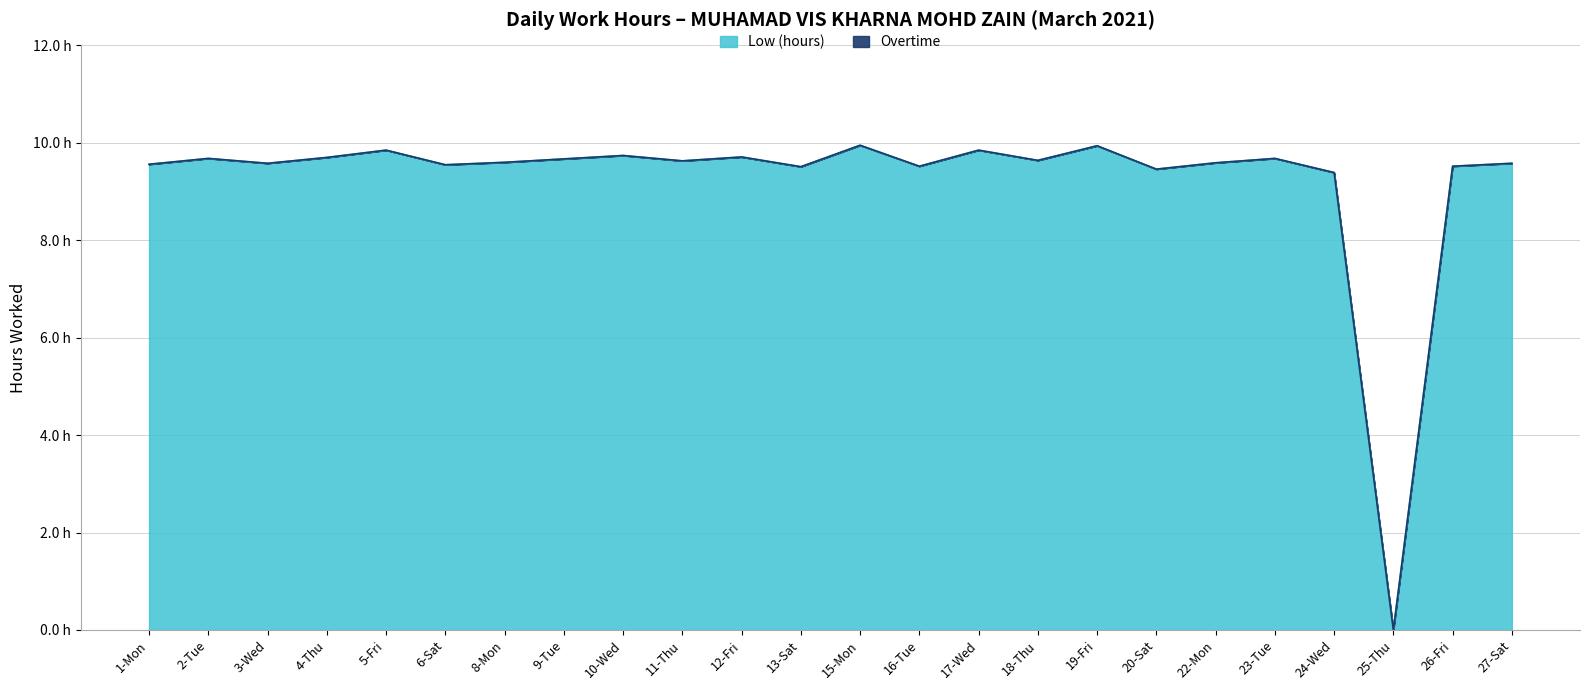

List the labels in order of value, smallest first.

25-Thu, 24-Wed, 20-Sat, 13-Sat, 16-Tue, 26-Fri, 6-Sat, 1-Mon, 3-Wed, 27-Sat, 22-Mon, 8-Mon, 11-Thu, 18-Thu, 9-Tue, 2-Tue, 23-Tue, 4-Thu, 12-Fri, 10-Wed, 5-Fri, 17-Wed, 19-Fri, 15-Mon